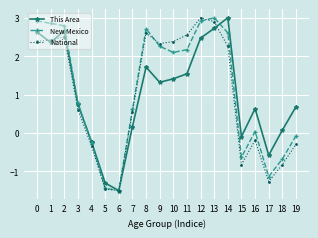

What are all the series names shown in the legend?

This Area, New Mexico, National